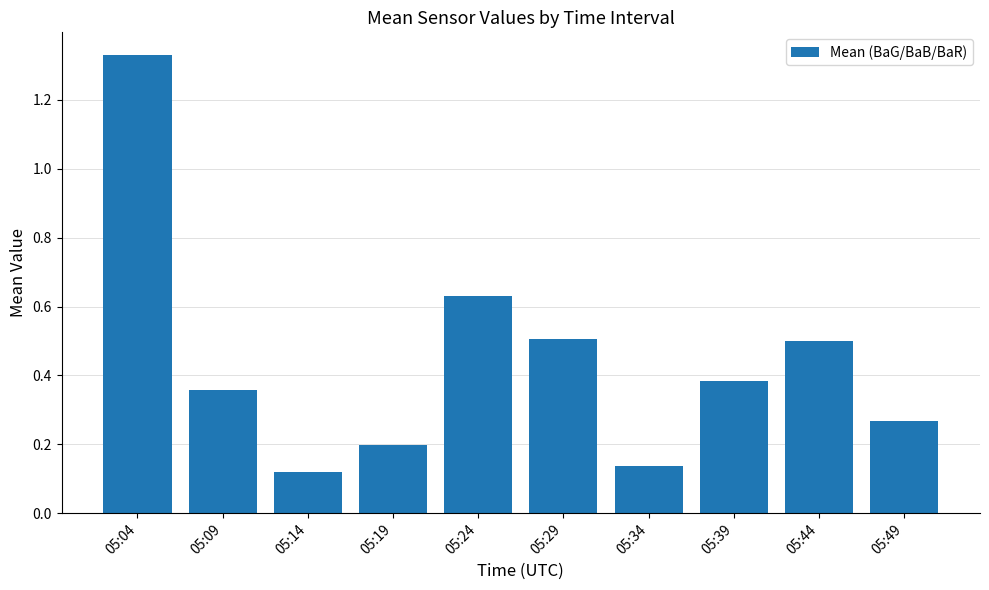

Which has a higher value, 05:39 or 05:34?

05:39